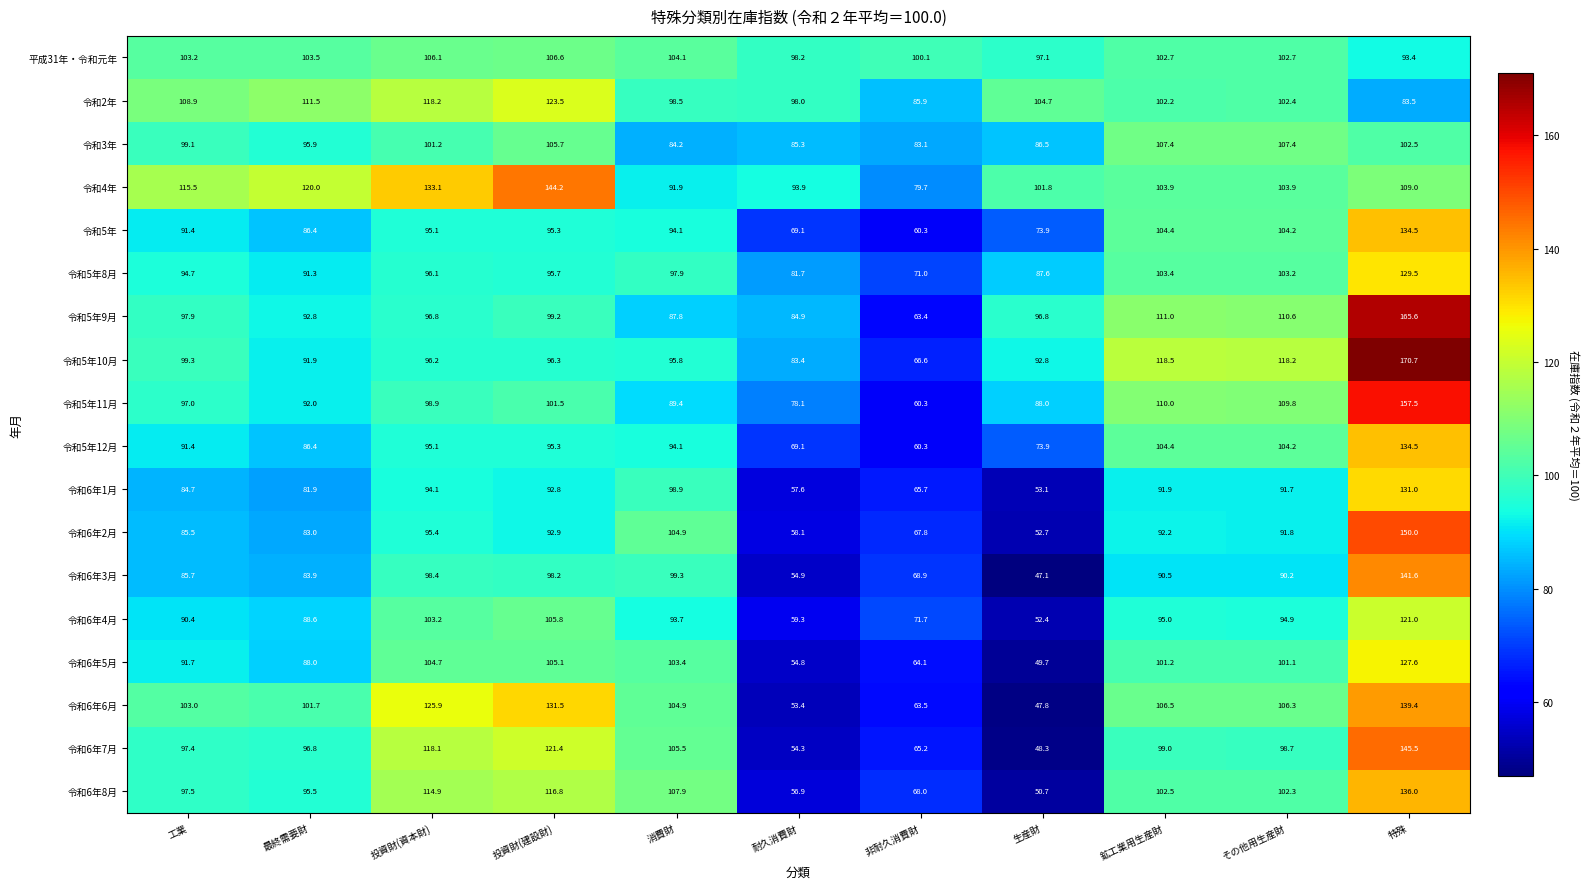

Which label corresponds to the smallest value in the chart?

生産財